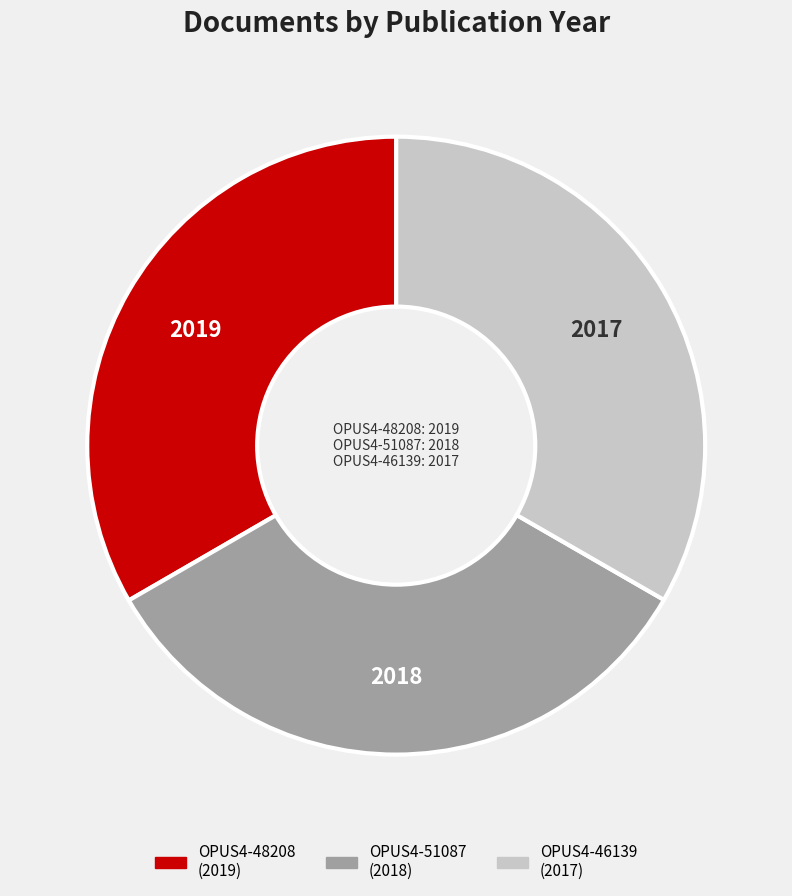

Approximately how many times larger is the value at OPUS4-51087 compared to OPUS4-48208?

1.0